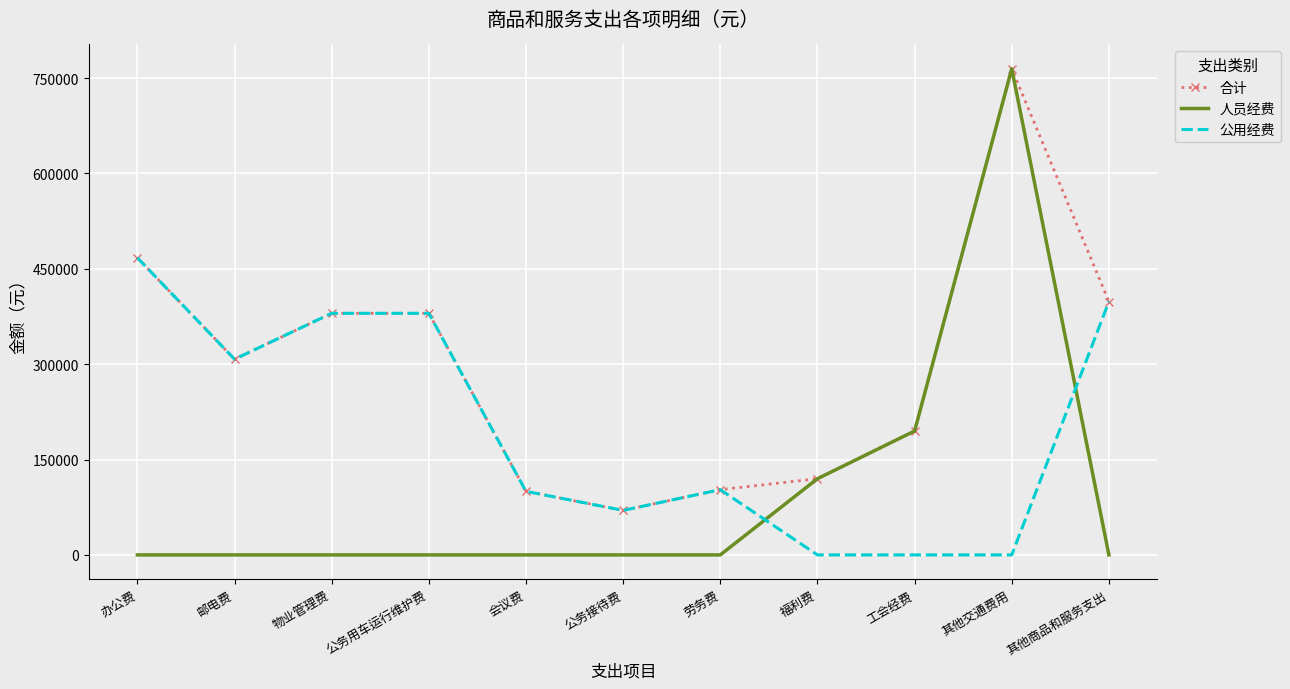

What is the spread (max minus min) of values at 工会经费?

194890.9